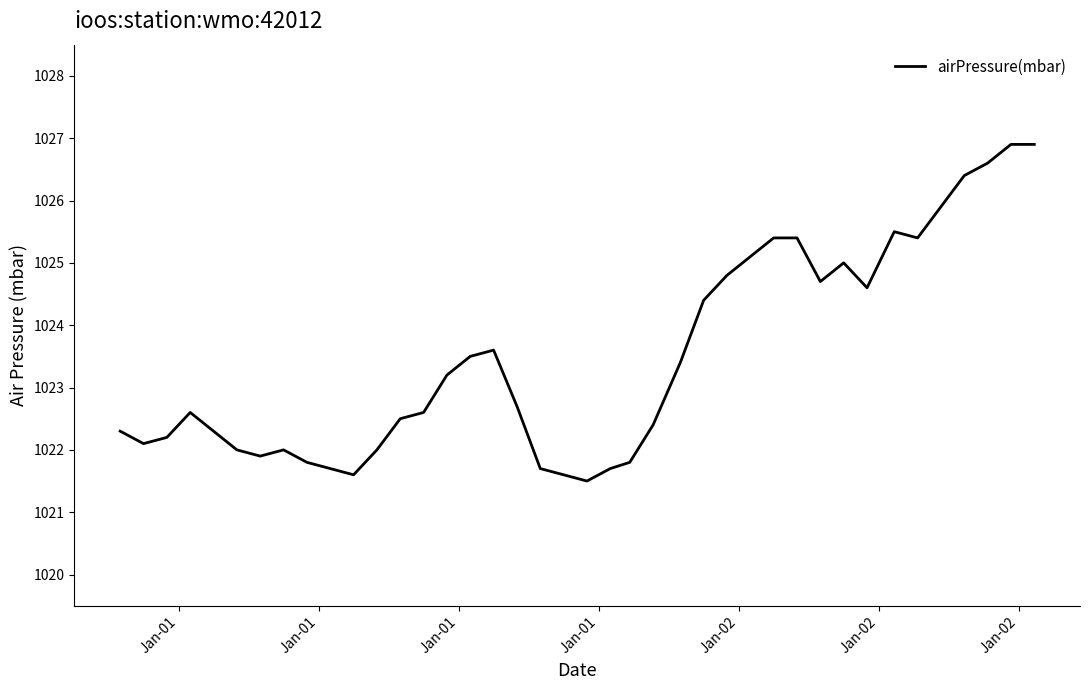

How many interior local valleys (lower than both neighbors) does the data have?

7